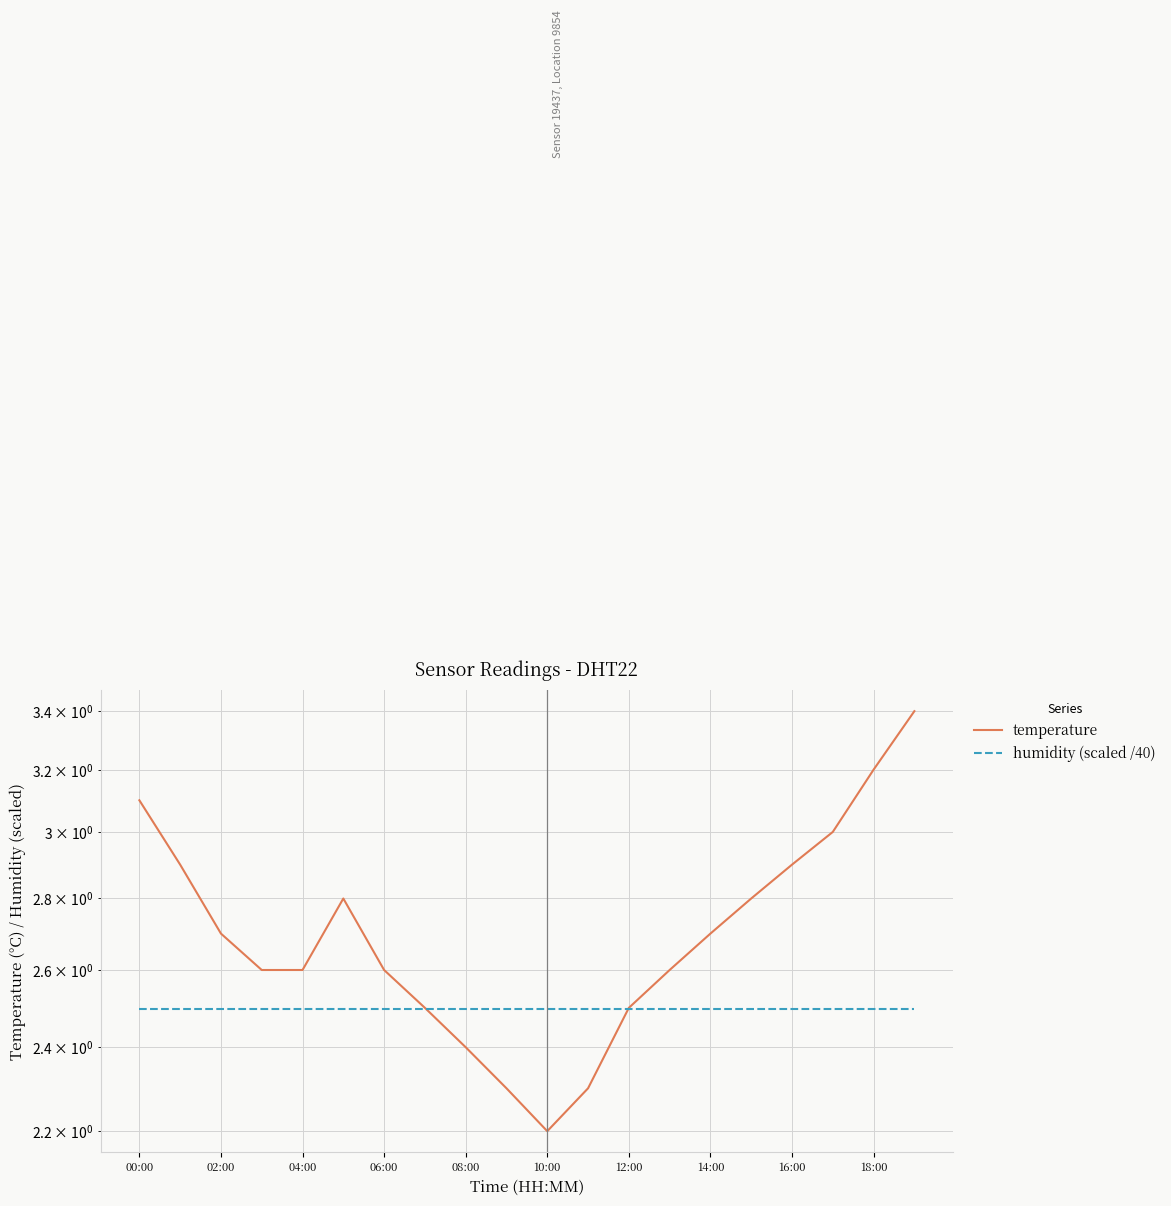

How many interior local peaks does the temperature series have?

1